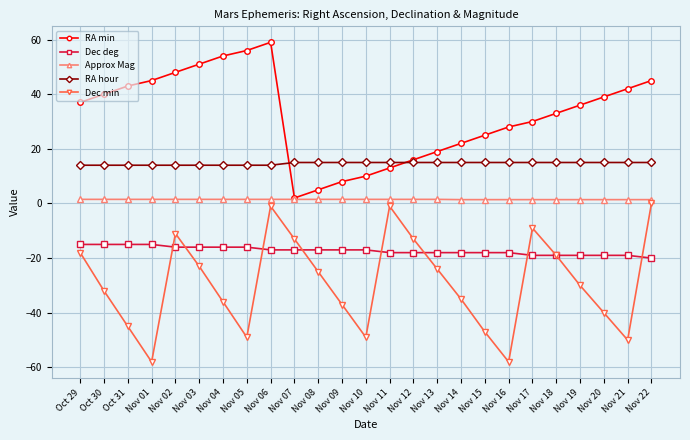

Is it true that Dec deg equals -16.0 at Nov 03?

True